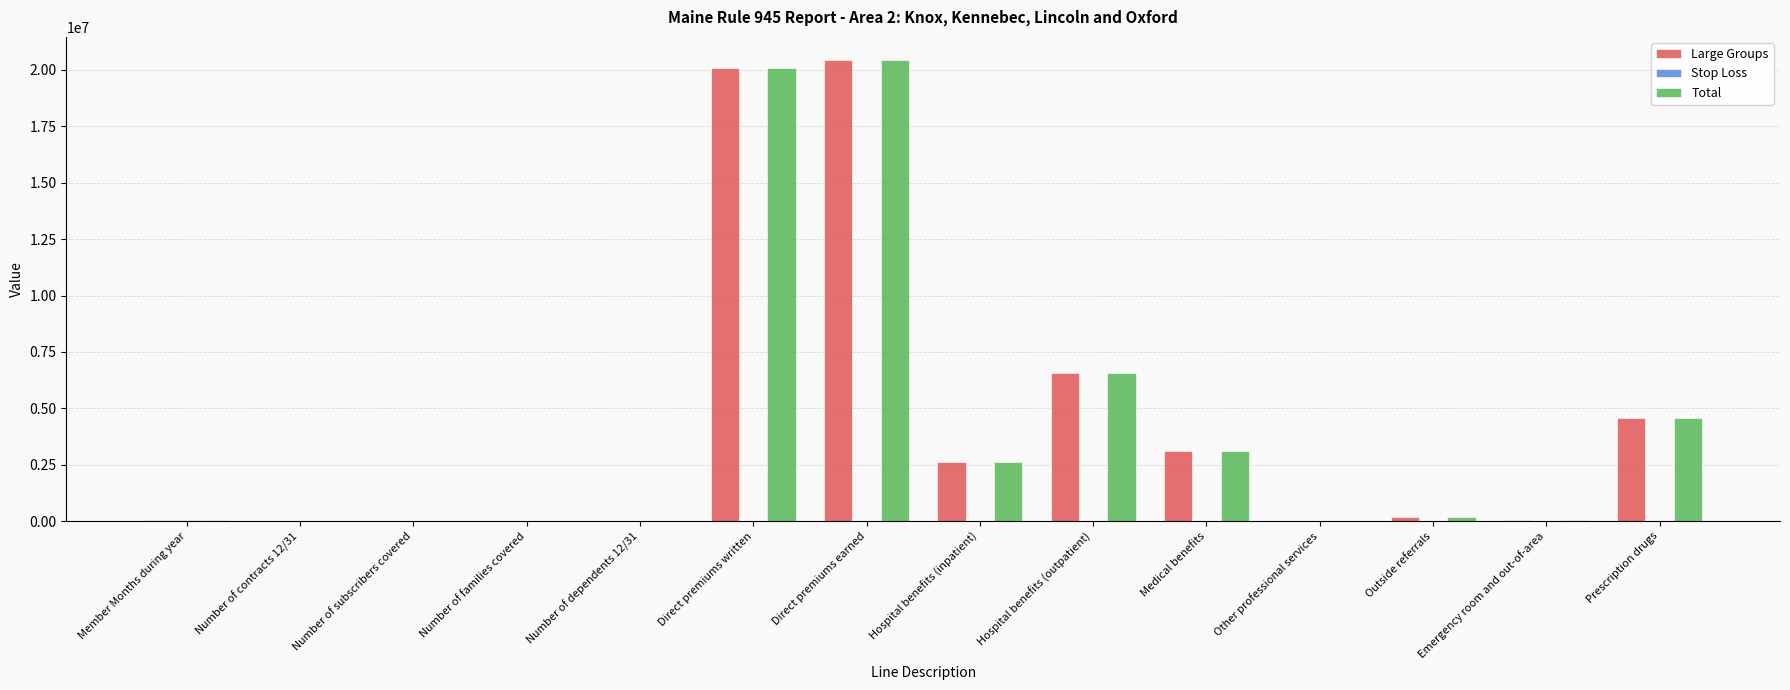

Is the value of Large Groups at Number of subscribers covered greater than the value of Total at Medical benefits?

No